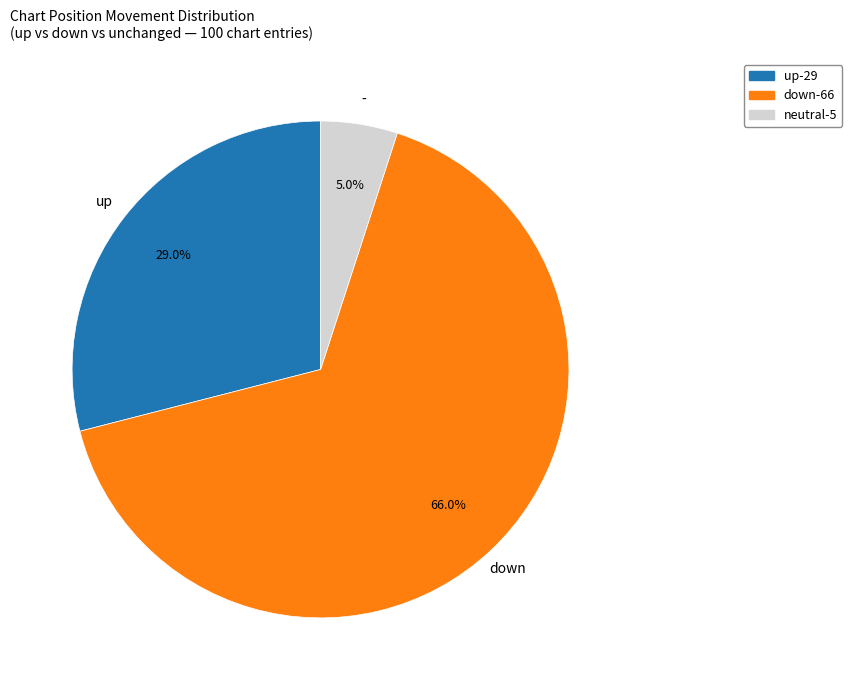

Does any single category account for the majority?

Yes